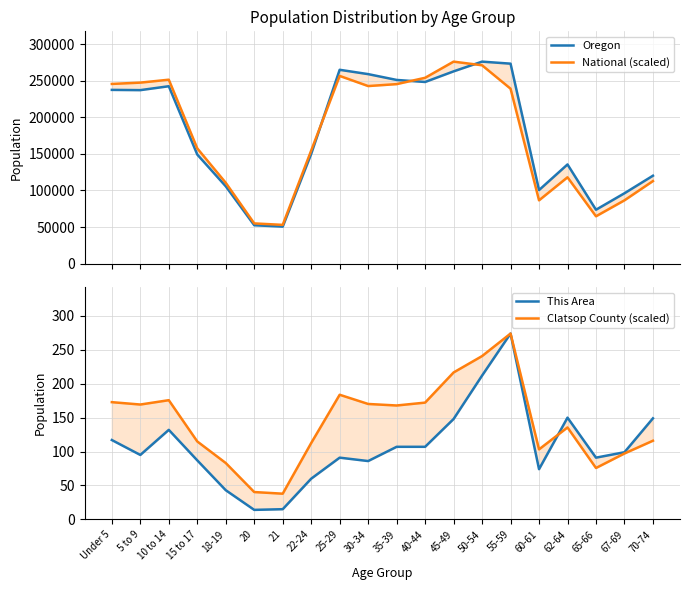

Which category has the lowest value in the This Area series?

20